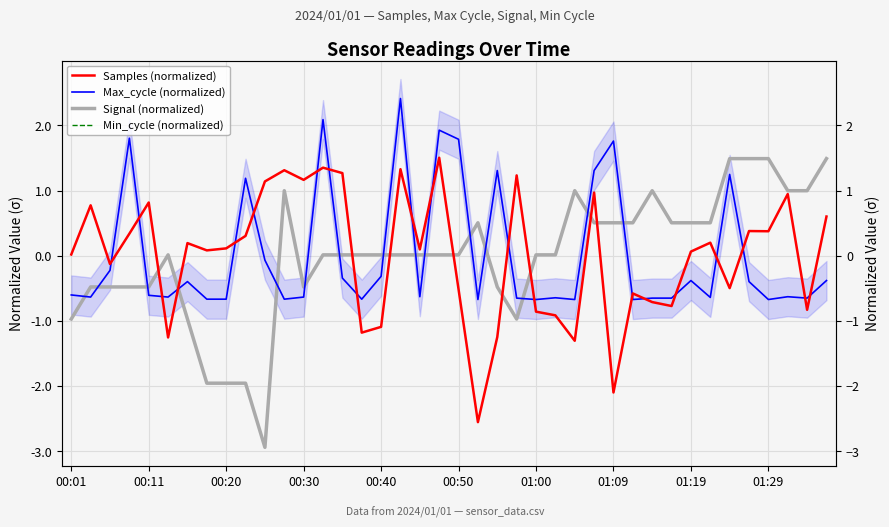

True or false: Signal (normalized) has a value of 0.0 at 18.

False